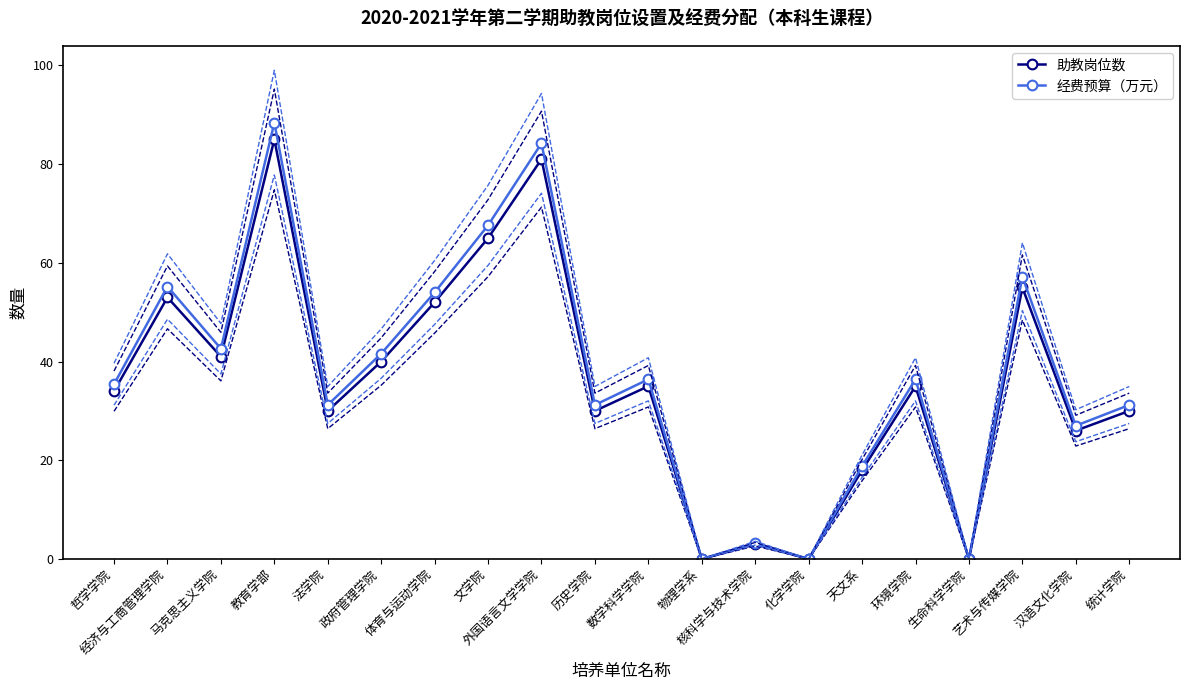

What is the total value across all series at 统计学院?

61.2